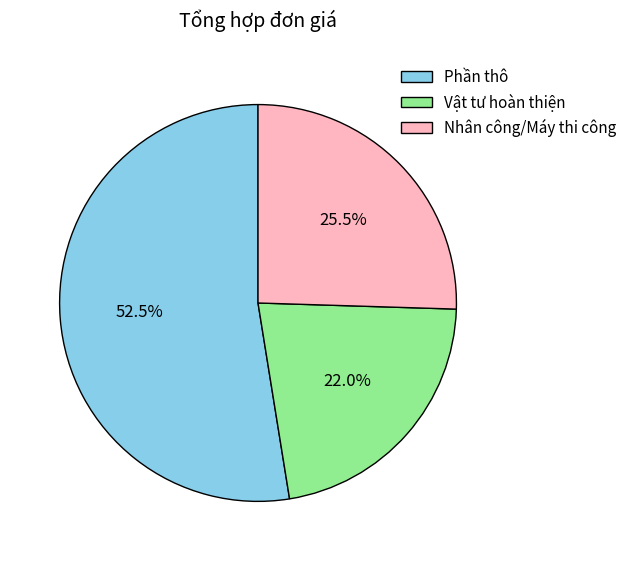

Between Phần thô and Vật tư hoàn thiện, which is larger?

Phần thô